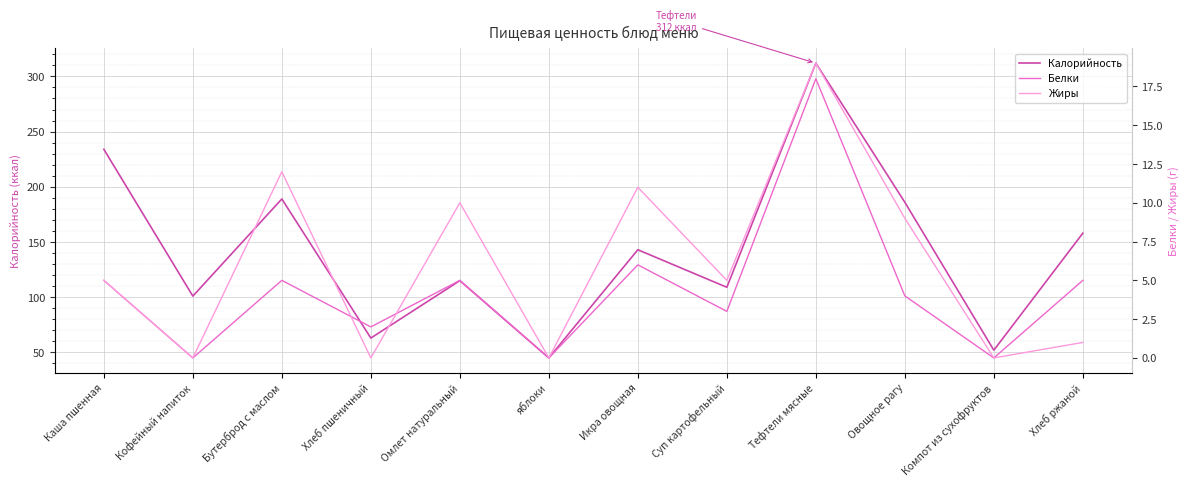

At which category is the sum across all series the highest?

Тефтели мясные